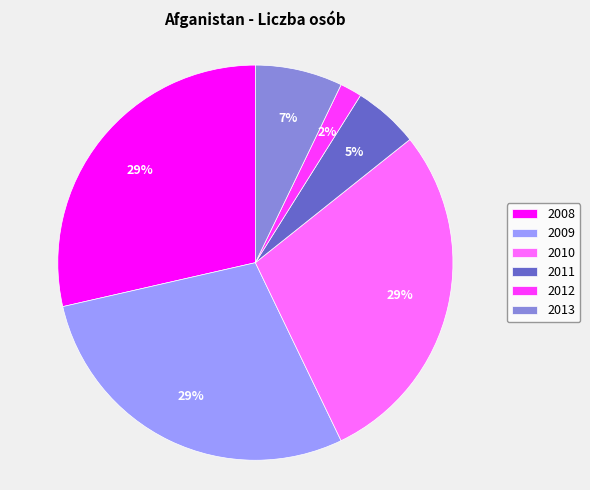

Between 2012 and 2008, which is larger?

2008